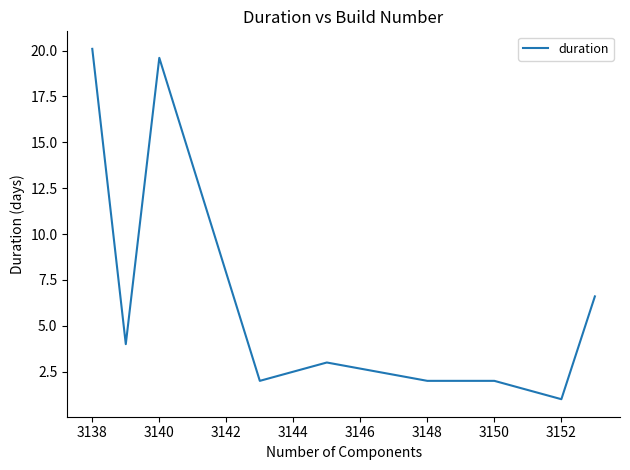

What is the maximum value shown in the chart?

20.1